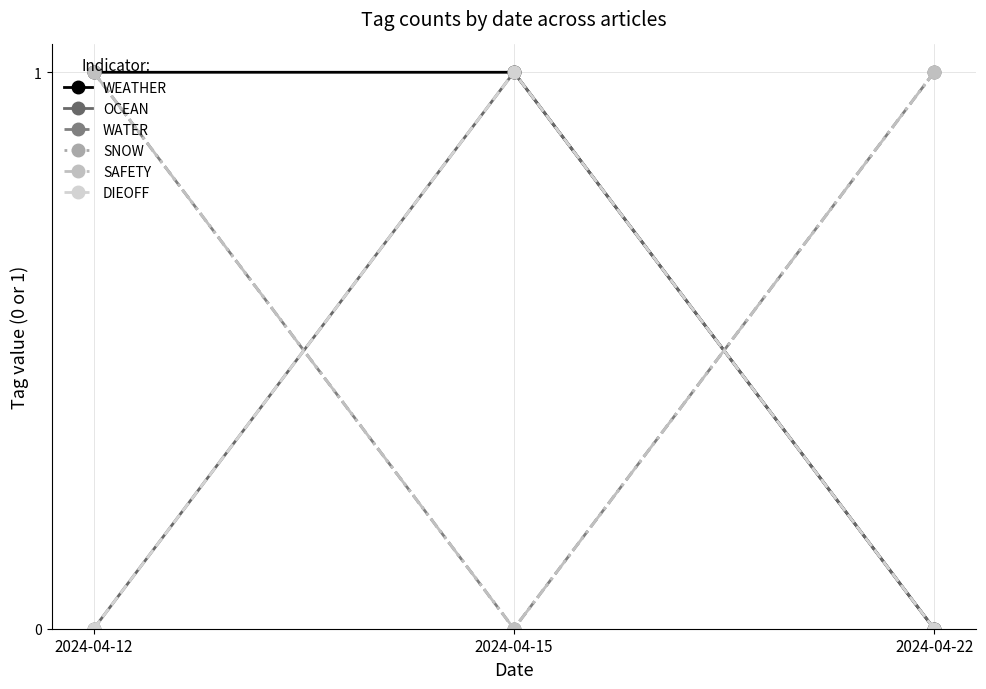

Is this an area chart (filled region under the line)?

No